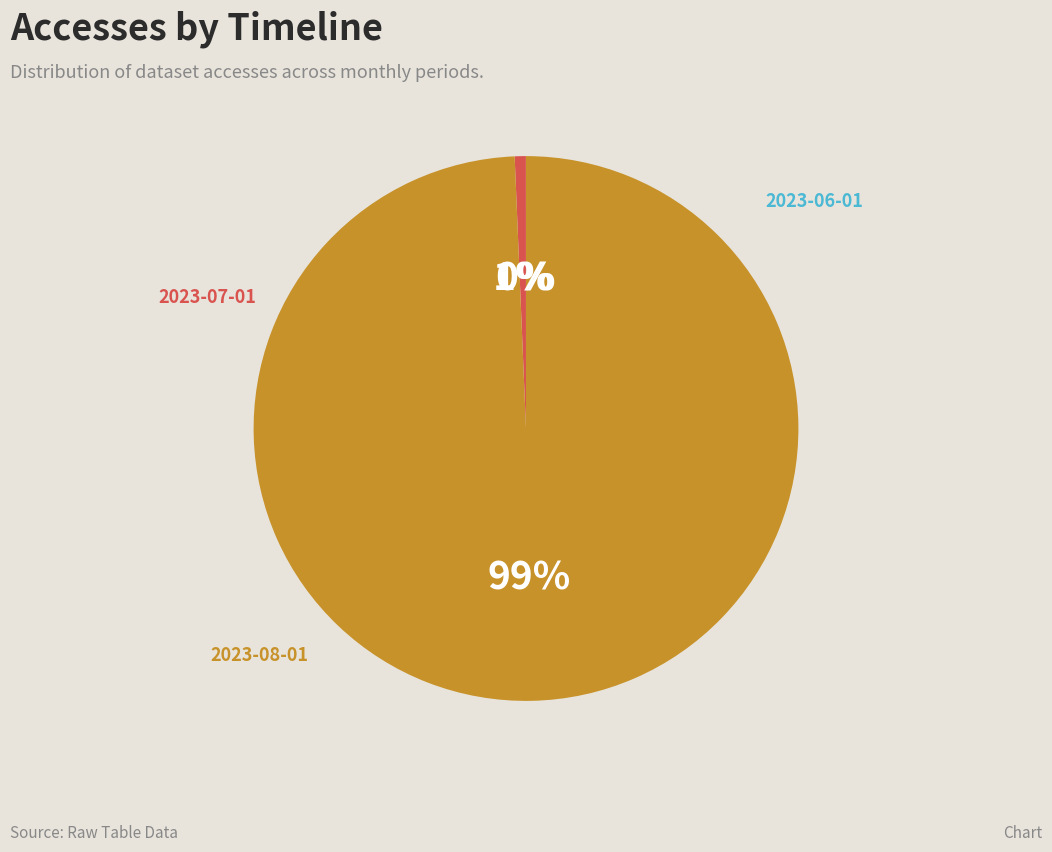

The 2023-08-01 slice represents 93% of the pie. True or false?

False